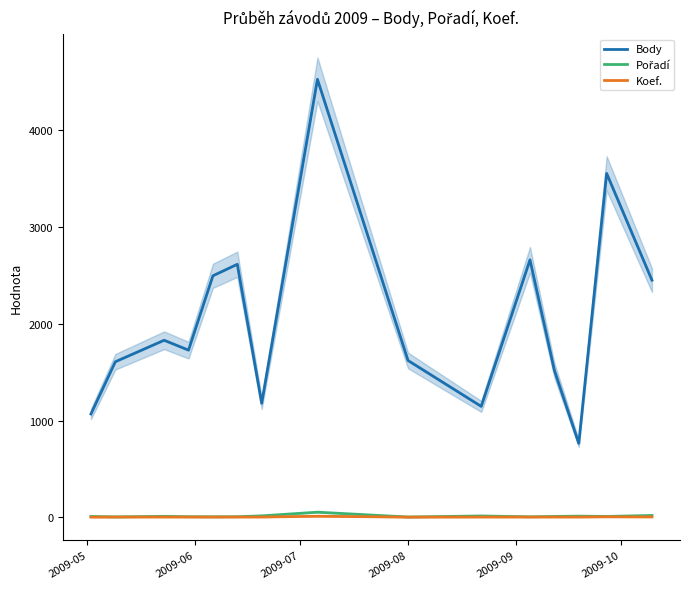

What is the maximum value for Body?

4526